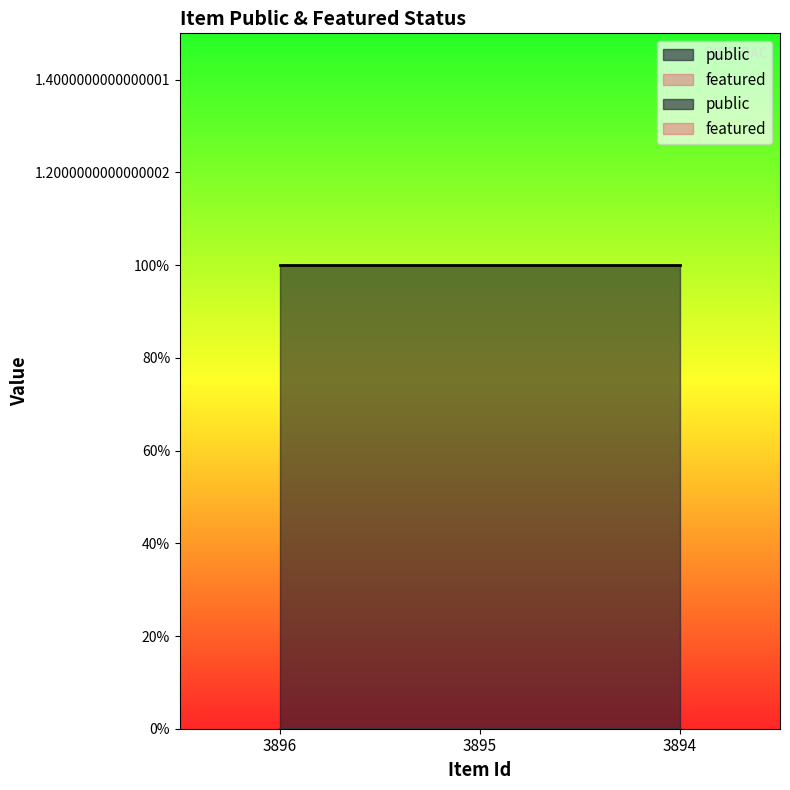

How many distinct data groups are displayed?

2